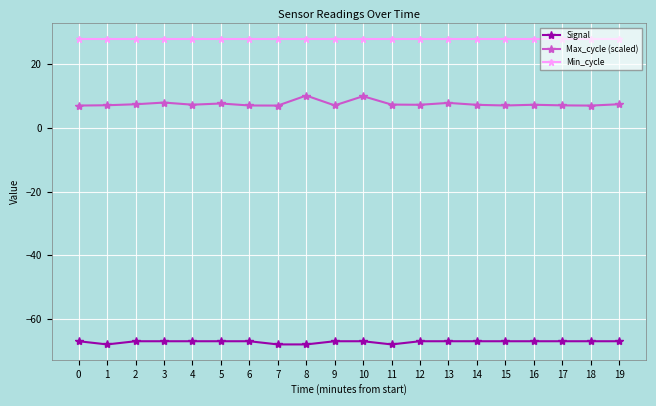

The value of Min_cycle at 8 is 37.6. True or false?

False